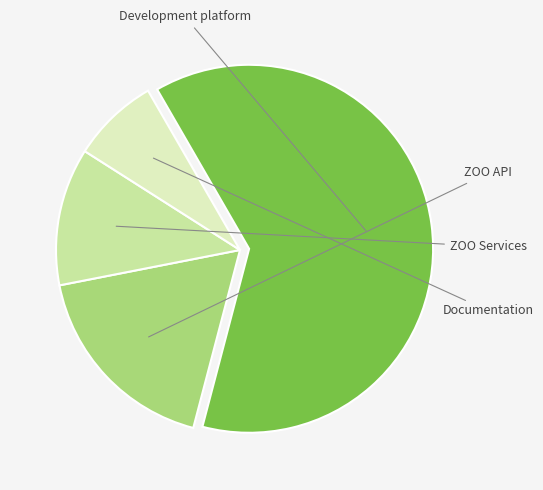

How many slices are in this pie chart?

4